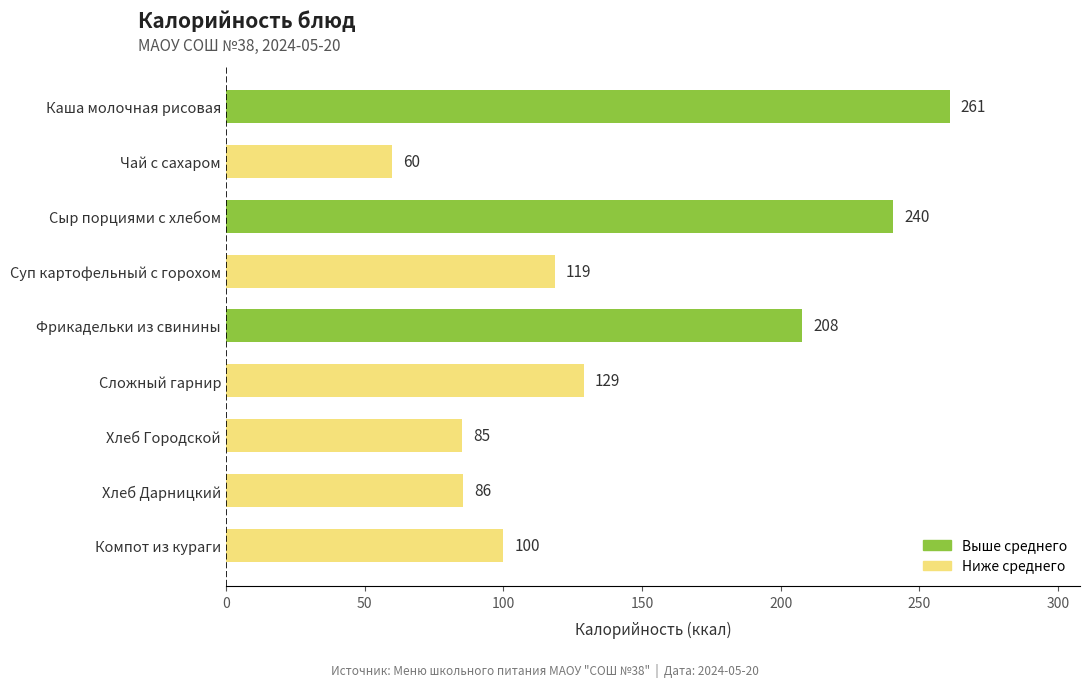

At which category does the chart reach its minimum across all series?

Чай с сахаром